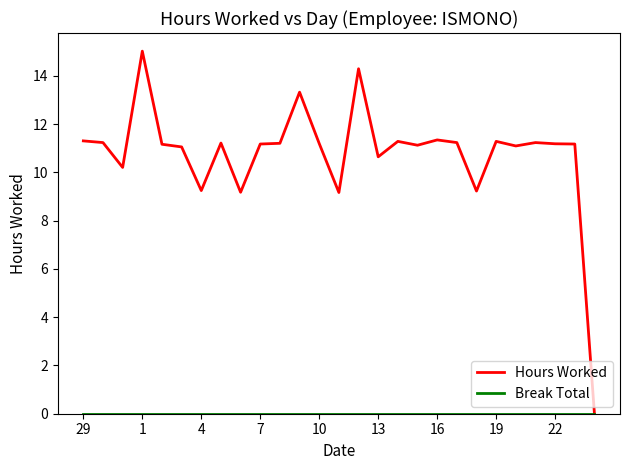

What is the difference between the maximum and minimum values in the Hours Worked series?

15.0